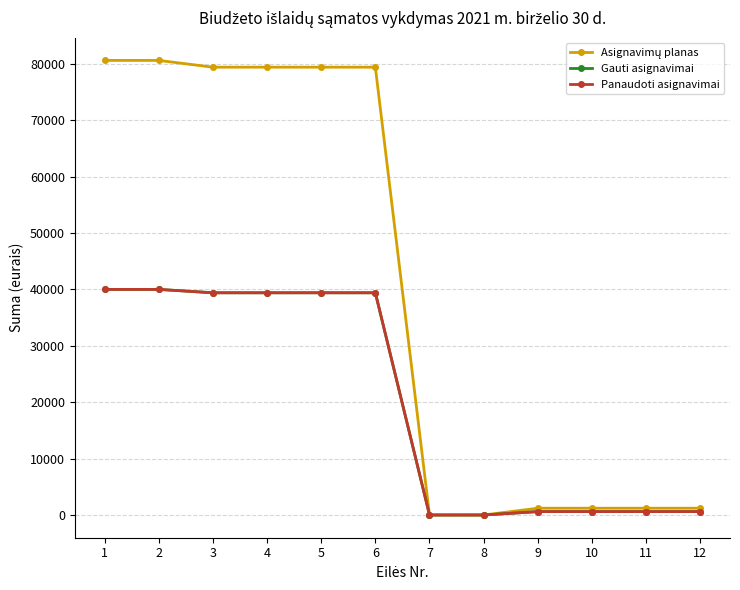

List the labels in order of Gauti asignavimai value, largest first.

1, 2, 3, 4, 5, 6, 9, 10, 11, 12, 7, 8